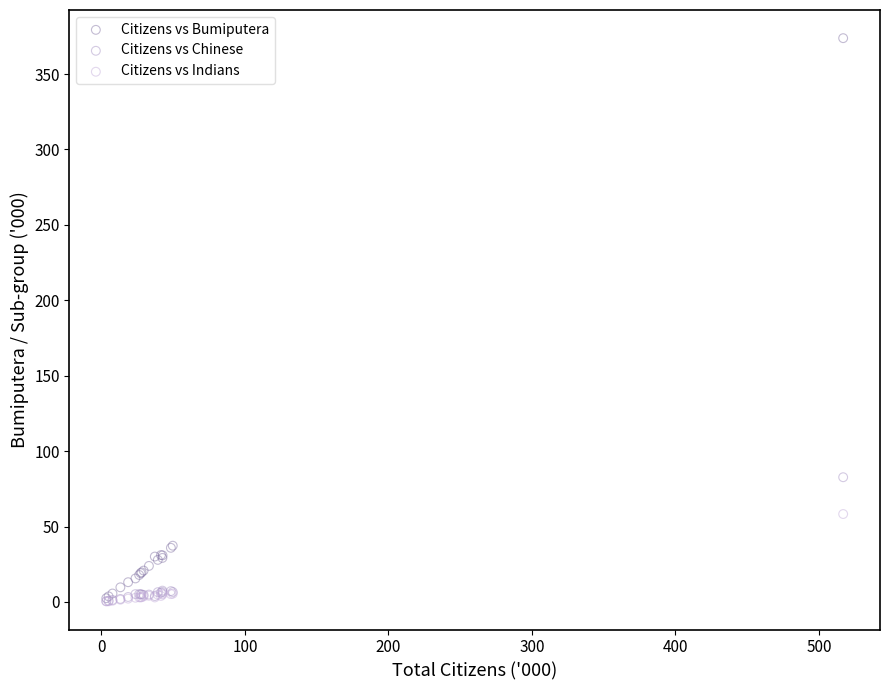

What are all the series names shown in the legend?

Citizens vs Bumiputera, Citizens vs Chinese, Citizens vs Indians